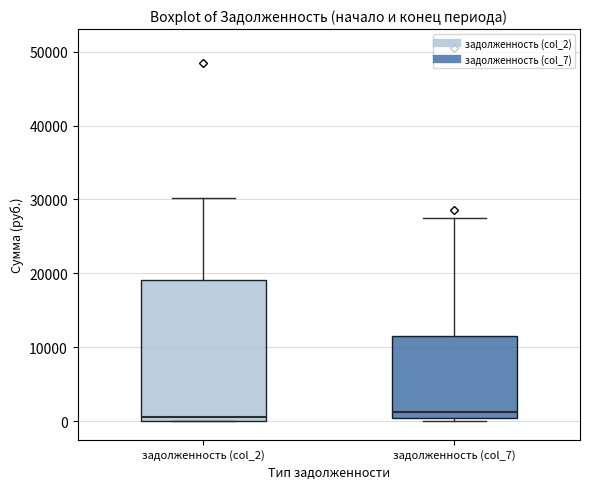

Reading left to right, transcribe this box plot: for each box, give where its median line is, the range the box spans, and where its two whiskers end, as read against the y-axis. The values are not printed on the chart, so give them approximately, as read against the axis.

задолженность (col_2): median 1000, box 0 to 19000, whiskers 0 to 30000
задолженность (col_7): median 1000, box 0 to 12000, whiskers 0 (just below the box's lower edge) to 28000